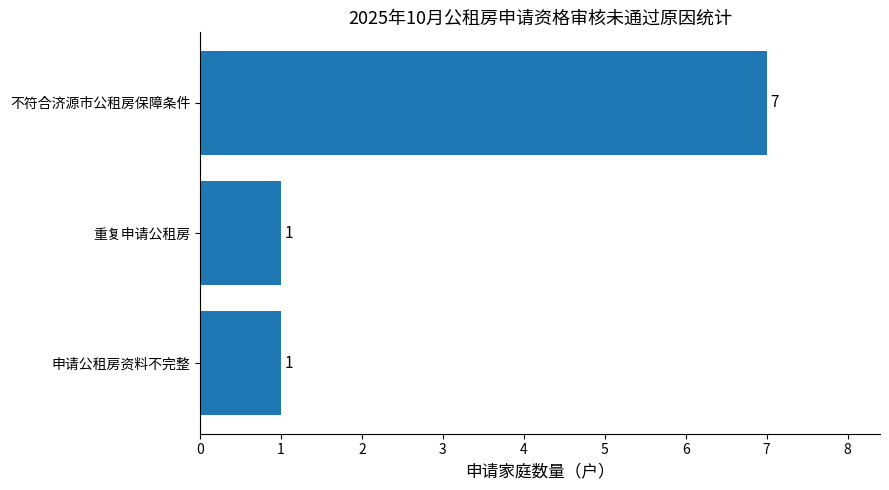

Count the values in the range 1 to 7.

3